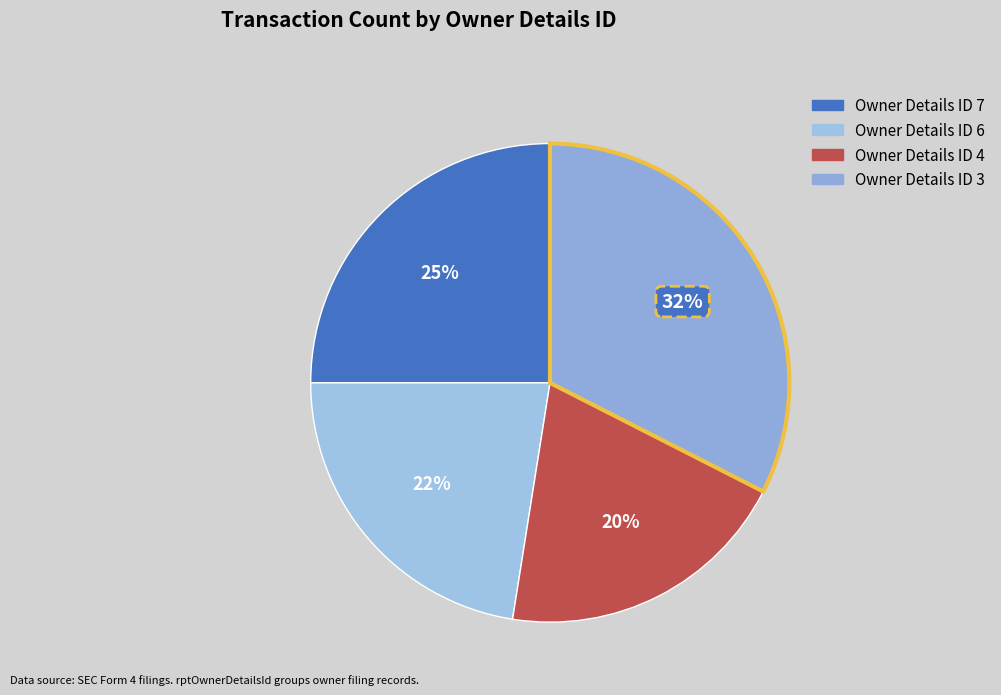

How many slices are in this pie chart?

4